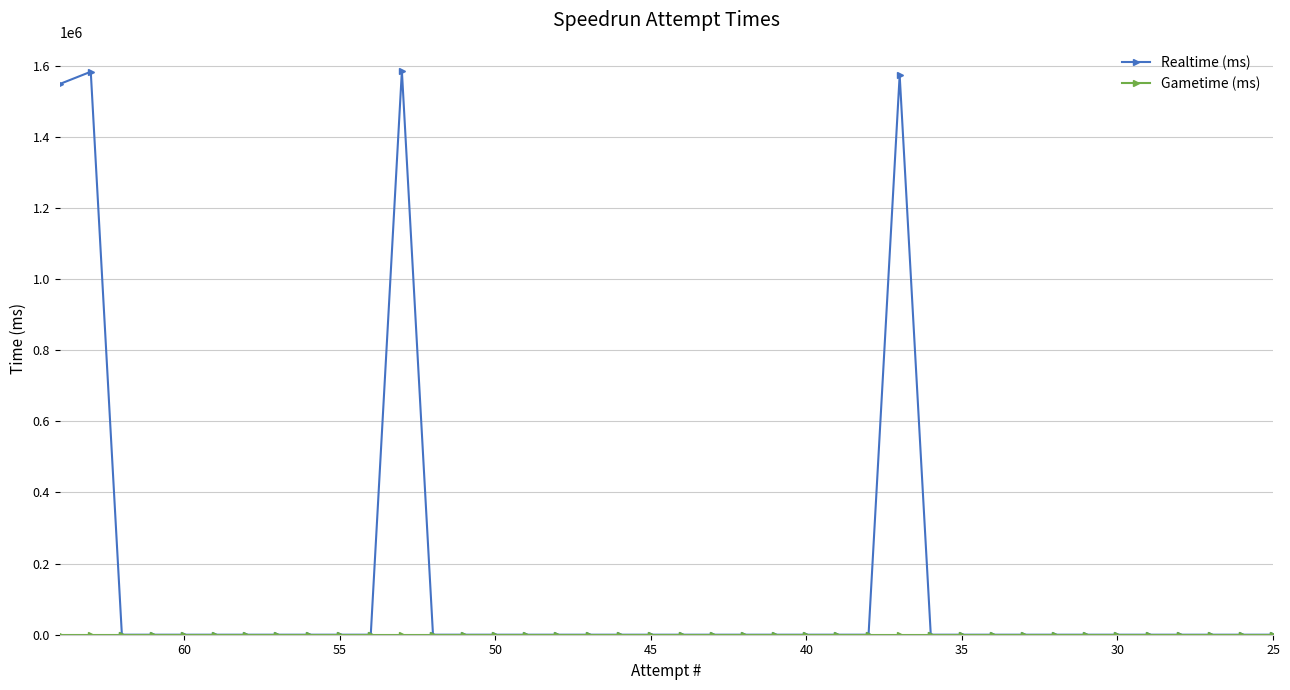

Which series has the largest total across all categories?

Realtime (ms)